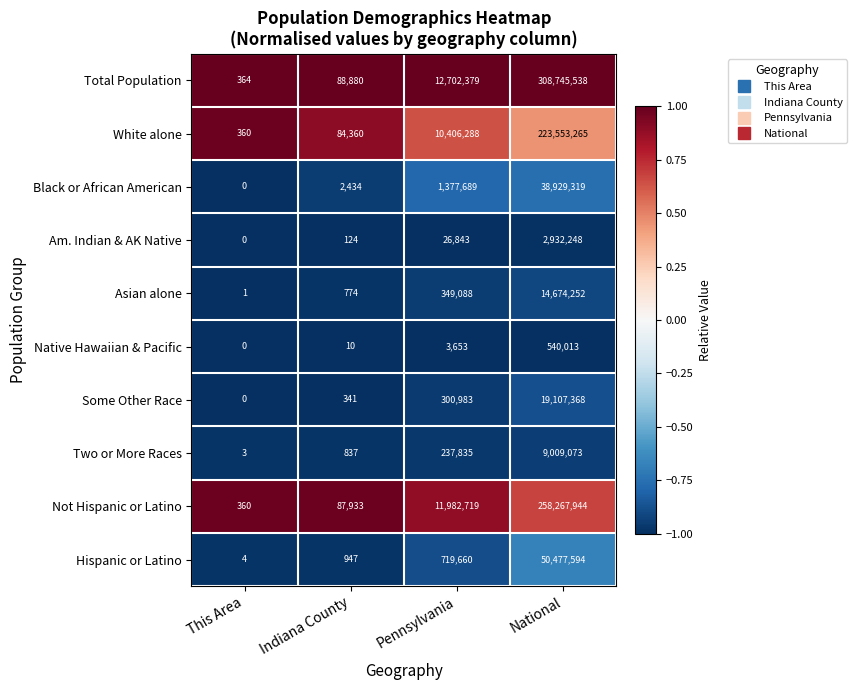

How many distinct data groups are displayed?

10